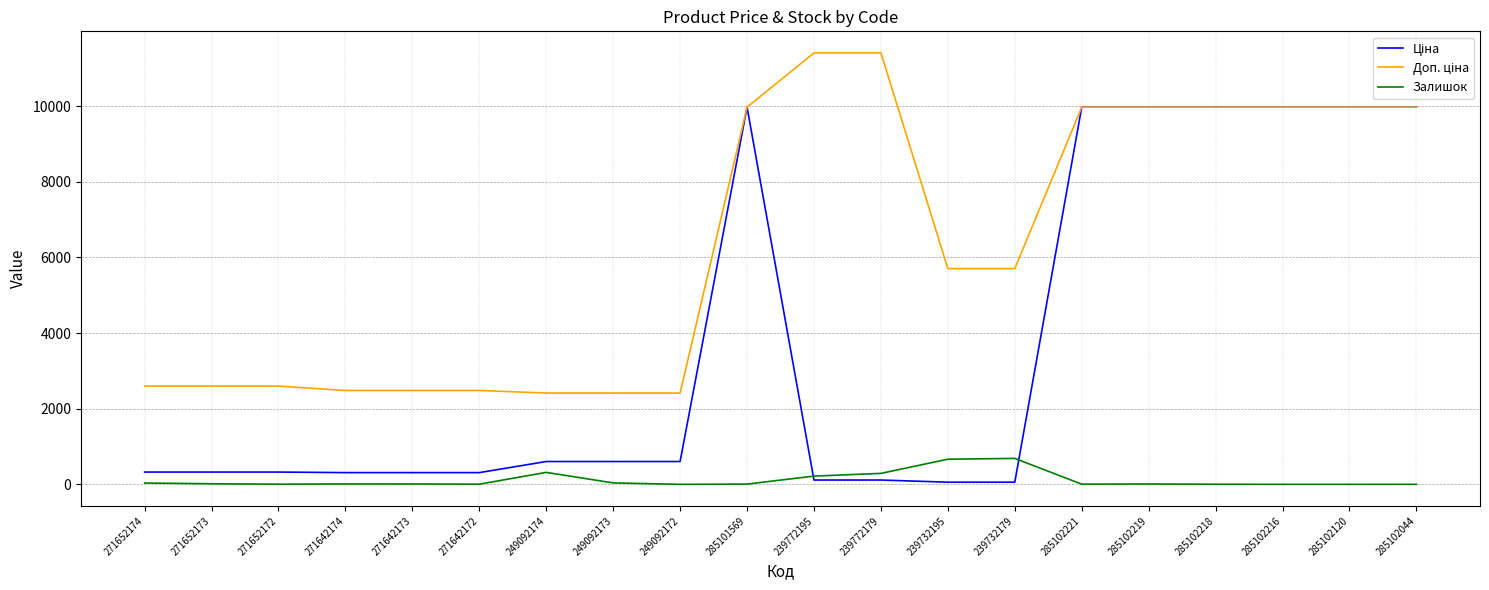

What is the highest value of the Залишок series?

686.0